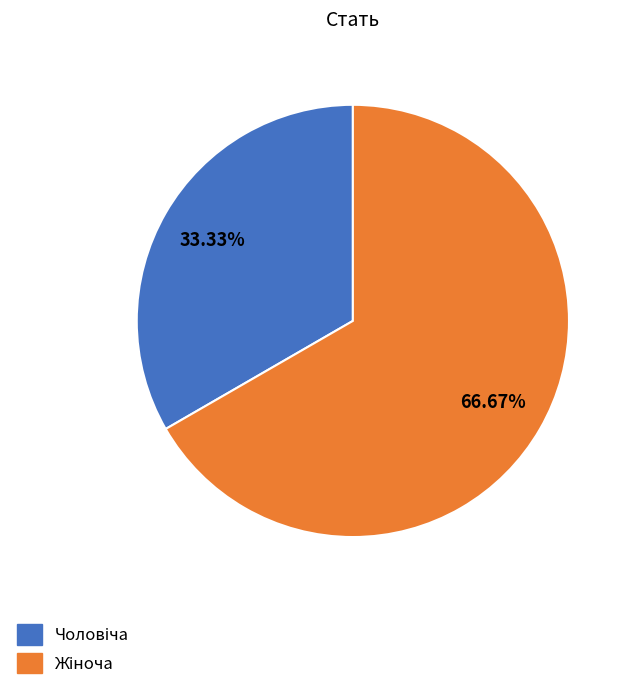

Does any single category account for the majority?

Yes